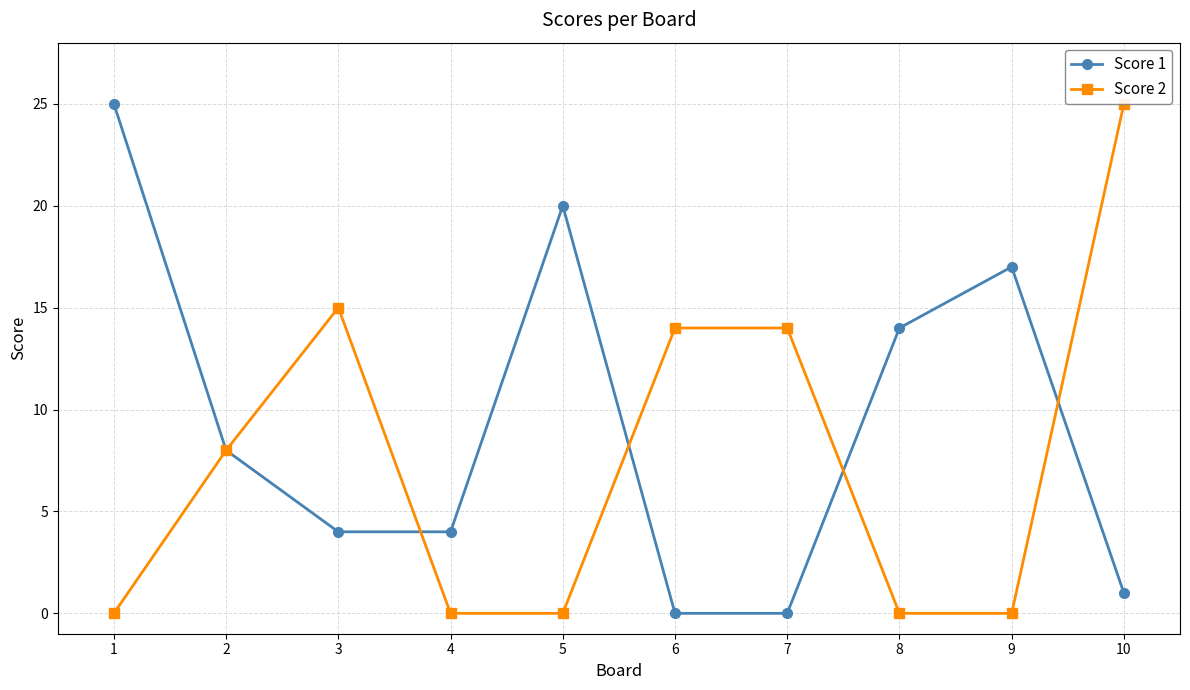

At which label is Score 2 closest to 12?

6